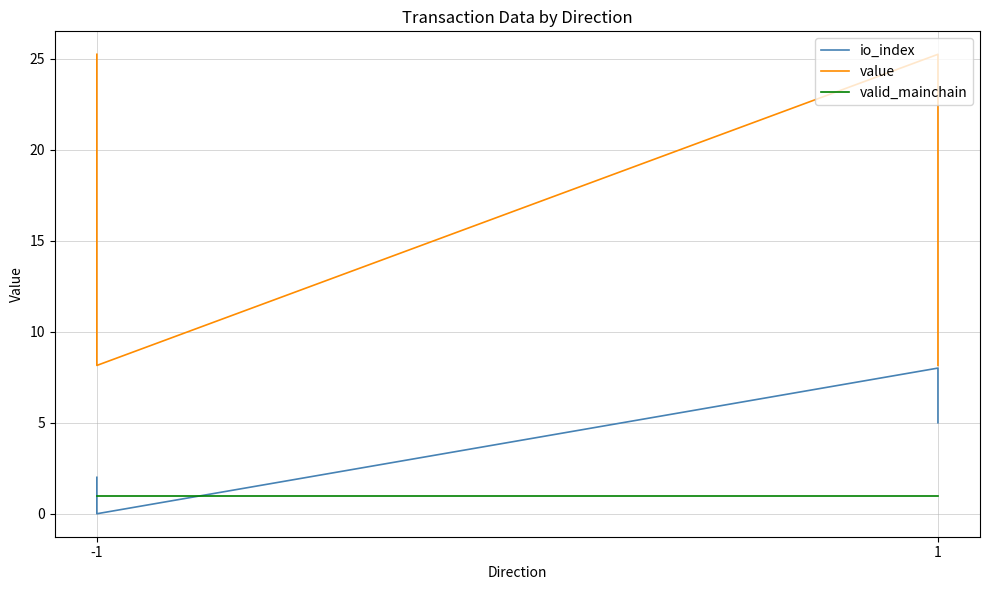

Rank the series by their maximum value, from highest to lowest.

value, io_index, valid_mainchain